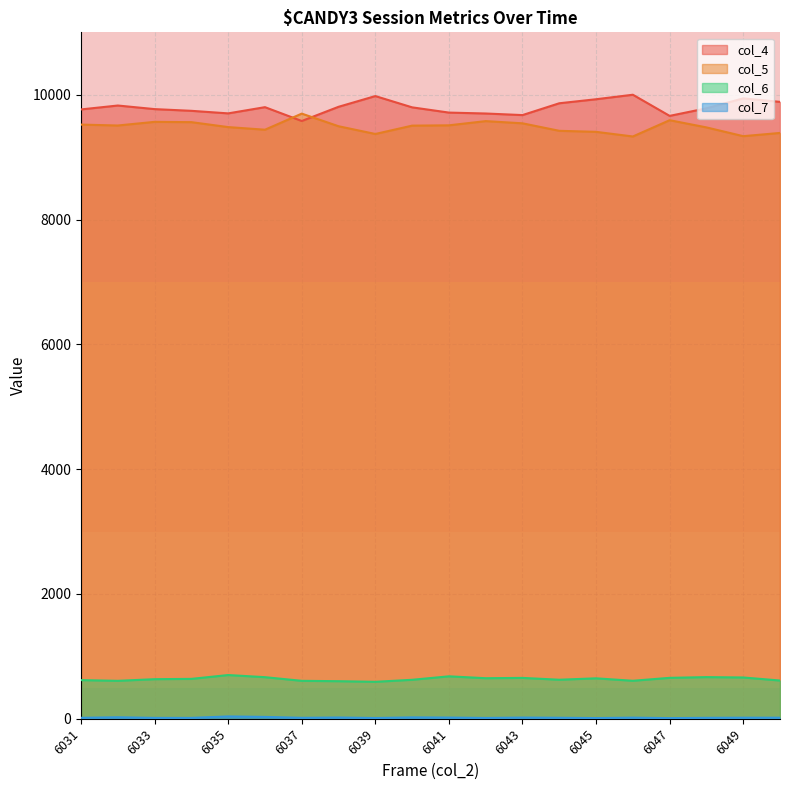

Reading right to left, list all the values displayed in this chart.

col_4: 6050=9885.7	6049=9941.4	6048=9782.2	6047=9661.1	6046=10000.0	6045=9927.7	6044=9863.3	6043=9673.8	6042=9699.2	6041=9713.9	6040=9797.9	6039=9978.5	6038=9806.6	6037=9579.1	6036=9800.8	6035=9701.2	6034=9742.2	6033=9769.5	6032=9827.1	6031=9764.6
col_5: 6050=9387.7	6049=9335.9	6048=9476.6	6047=9591.8	6046=9331.1	6045=9405.3	6044=9421.9	6043=9542.0	6042=9577.1	6041=9509.8	6040=9504.9	6039=9371.1	6038=9495.1	6037=9697.3	6036=9439.5	6035=9481.4	6034=9560.5	6033=9565.4	6032=9506.8	6031=9521.5
col_6: 6050=612.3	6049=661.1	6048=667.0	6047=655.3	6046=608.4	6045=647.5	6044=625.0	6043=654.3	6042=649.4	6041=679.7	6040=624.0	6039=591.8	6038=601.6	6037=607.4	6036=666.0	6035=700.2	6034=638.7	6033=633.8	6032=607.4	6031=619.1
col_7: 6050=16.6	6049=16.6	6048=14.6	6047=9.8	6046=17.6	6045=10.7	6044=15.6	6043=18.6	6042=12.7	6041=18.6	6040=21.5	6039=11.7	6038=19.5	6037=14.6	6036=29.3	6035=37.1	6034=13.7	6033=13.7	6032=23.4	6031=14.6